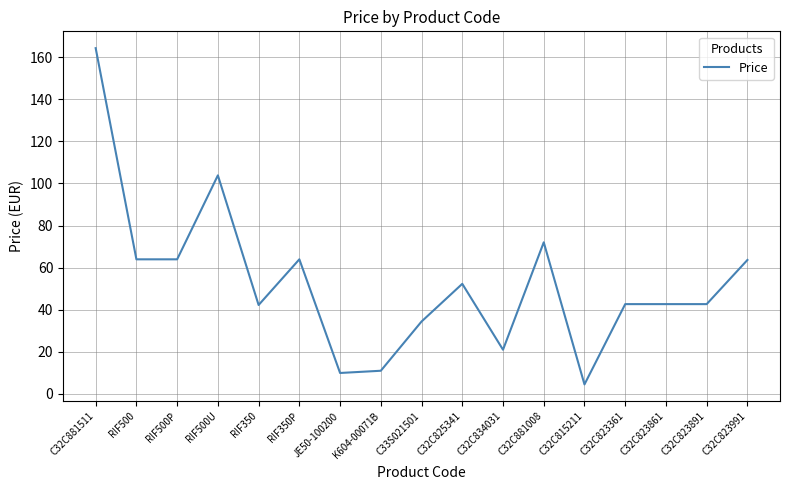

True or false: the data shows 42.6 at C32C823891.

True